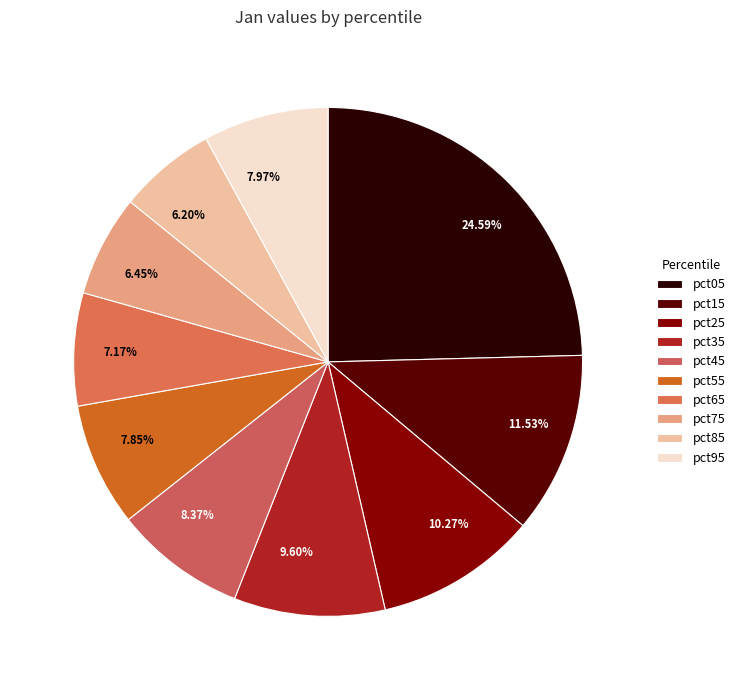

True or false: pct25 accounts for 10% of the total.

True